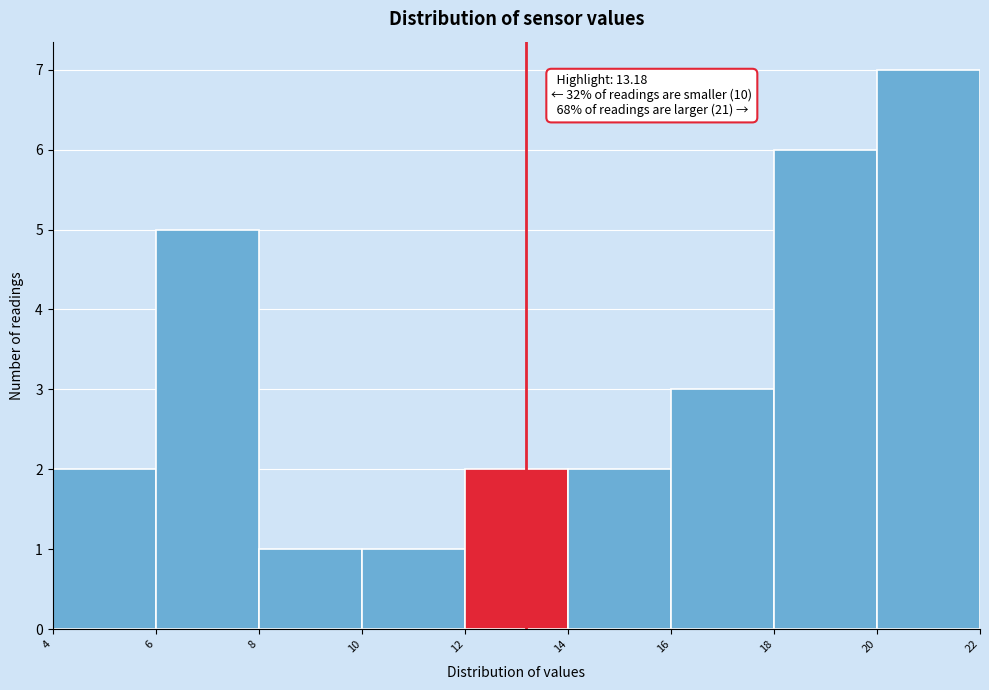

Which range on the x-axis has the tallest bar?

20 to 22